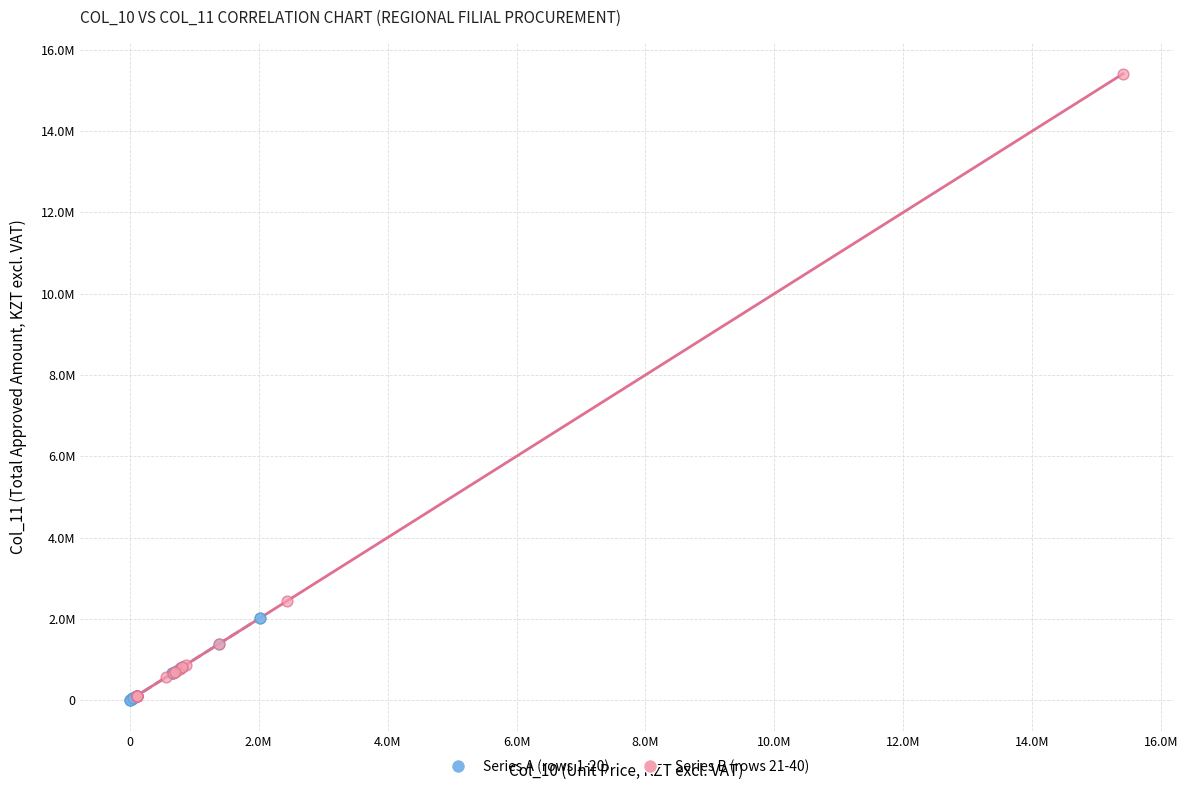

What are all the series names shown in the legend?

Series A (rows 1-20), Series B (rows 21-40)